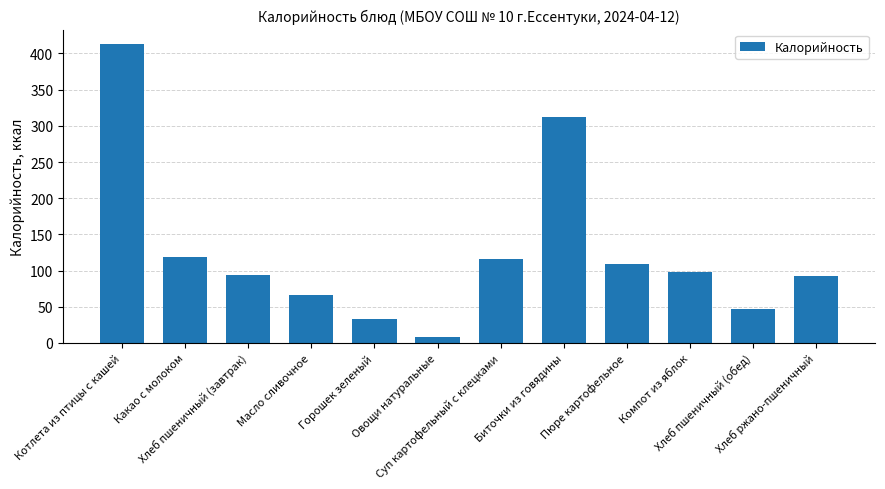

What is the label of the 10th bar from the right?

Хлеб пшеничный (завтрак)